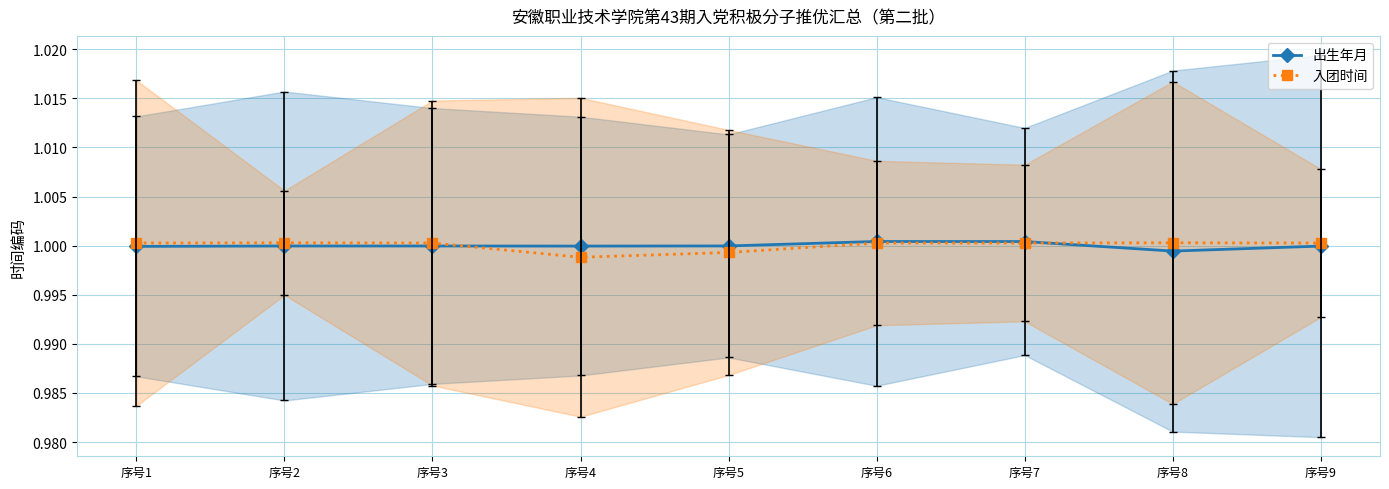

What are all the series names shown in the legend?

出生年月, 入团时间